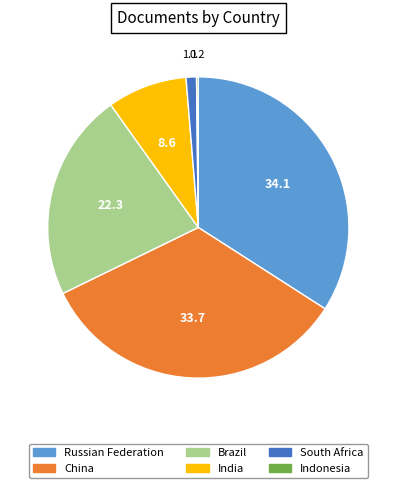

Is it true that Brazil is 35% of the pie?

False